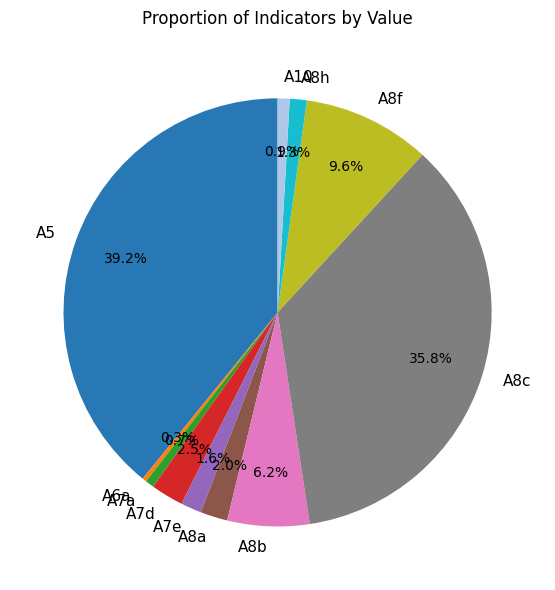

Count the number of slices in the pie.

11